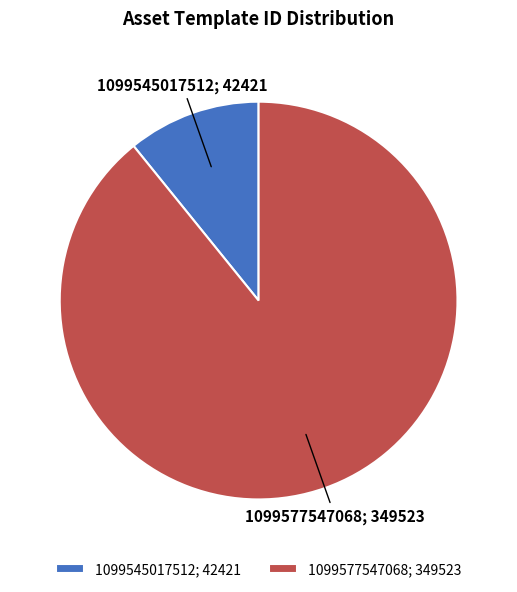

Is there a majority slice in this chart?

Yes